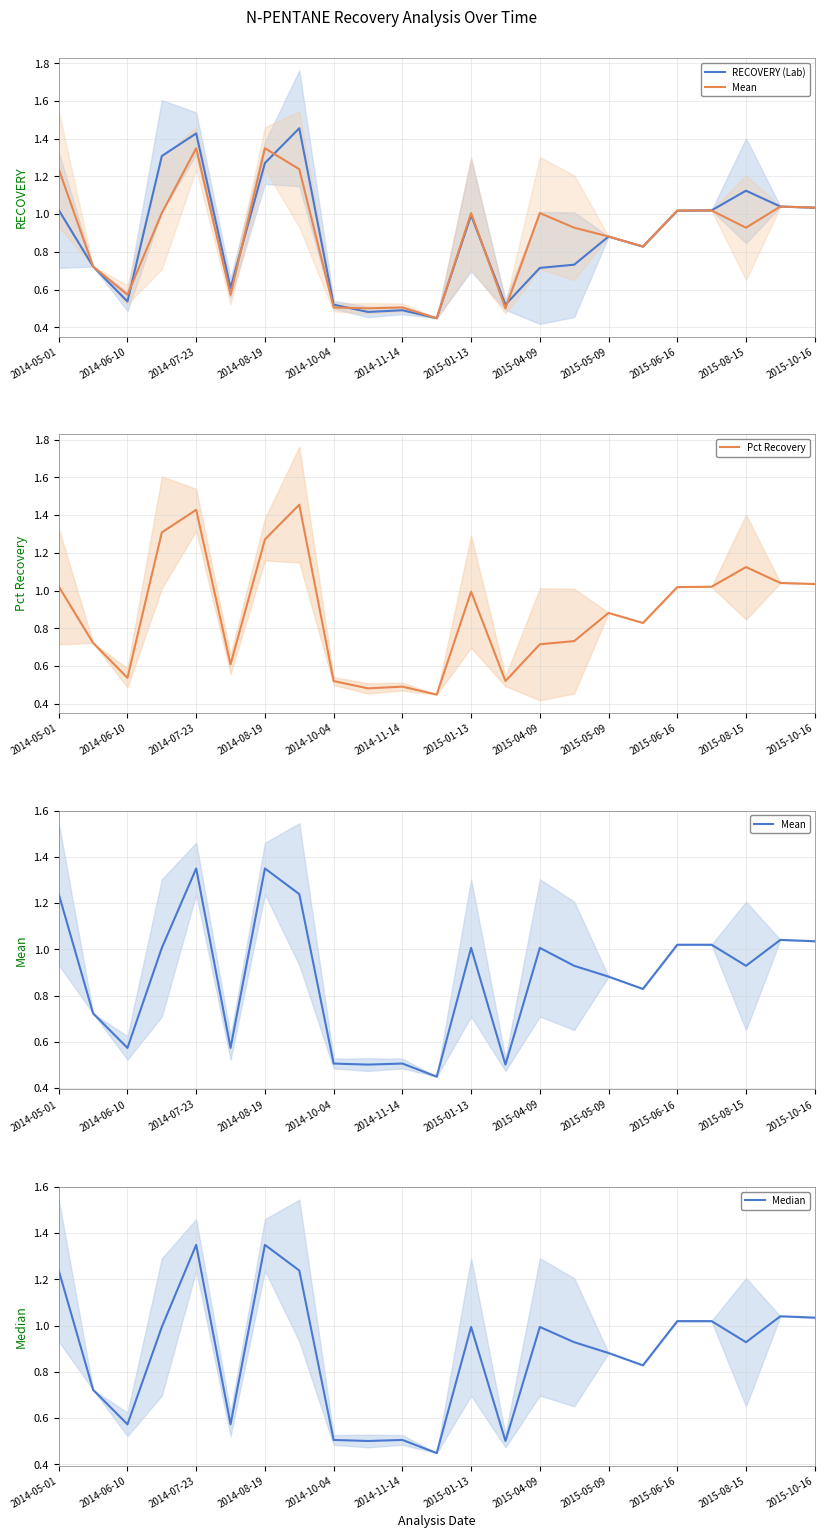

After their last crossing, which series has the higher values: Median or RECOVERY (Lab)?

RECOVERY (Lab)